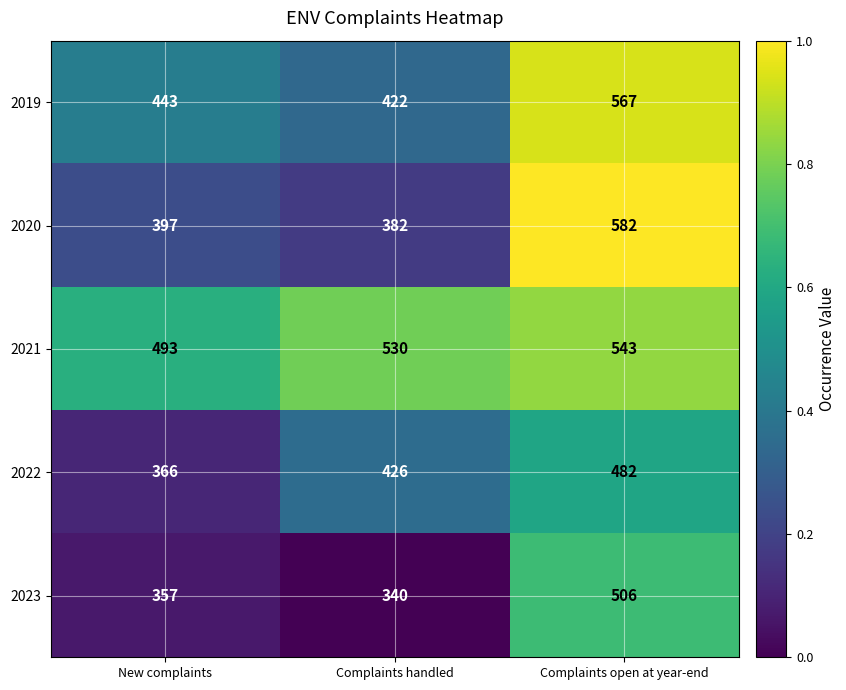

What is the spread (max minus min) of values at Complaints open at year-end?

100